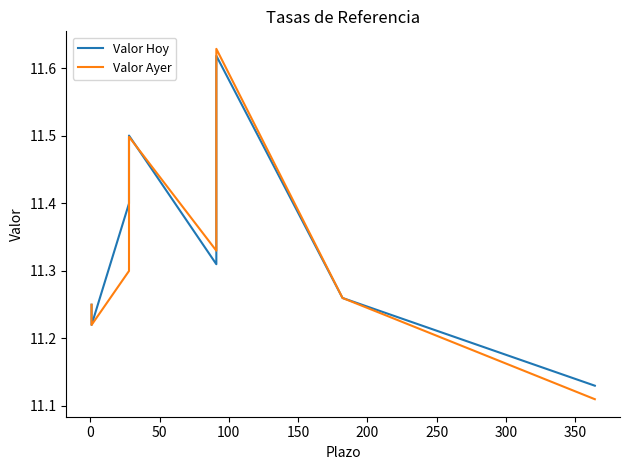

What is the value of the Valor Hoy point at the 7th from the left?

11.3